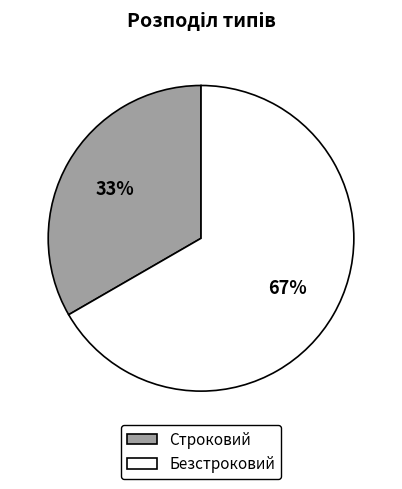

True or false: Строковий accounts for 46% of the total.

False